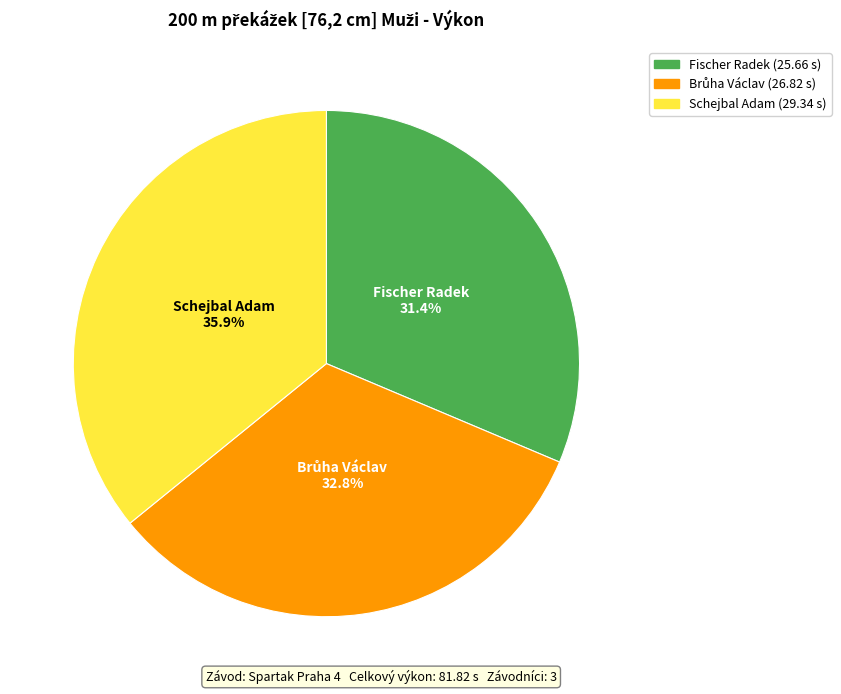

Is there a majority slice in this chart?

No